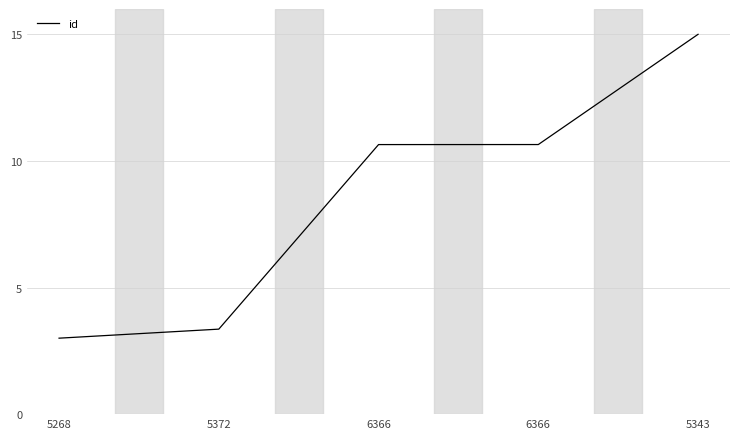

Is this an area chart (filled region under the line)?

No